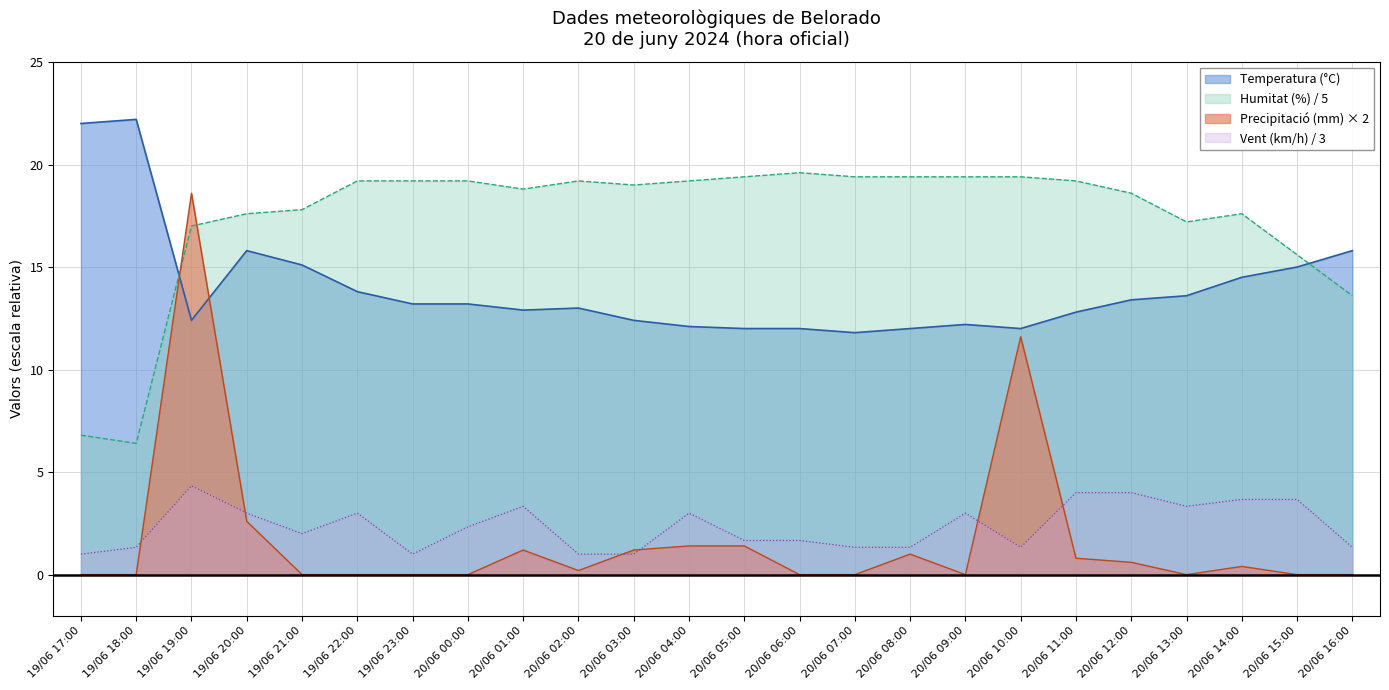

Is the value of Precipitació (mm) at 20/06 06:00 greater than the value of Temperatura (°C) at 19/06 19:00?

No